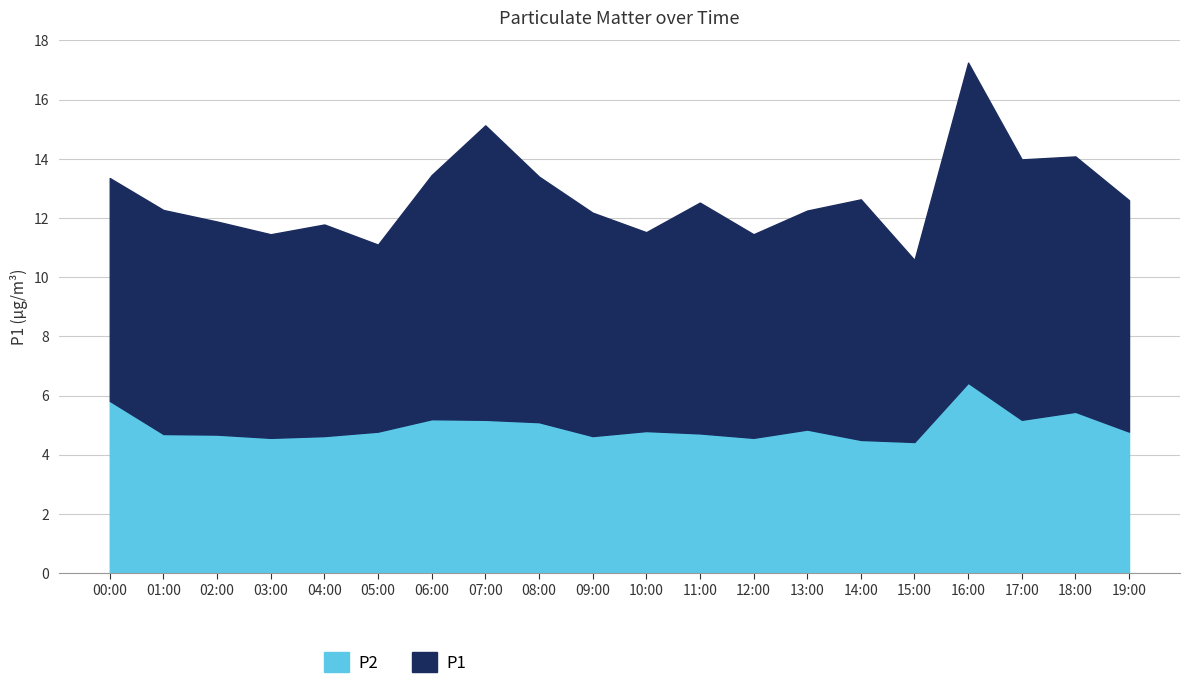

What is the approximate value of P2 at 10:00?

4.8